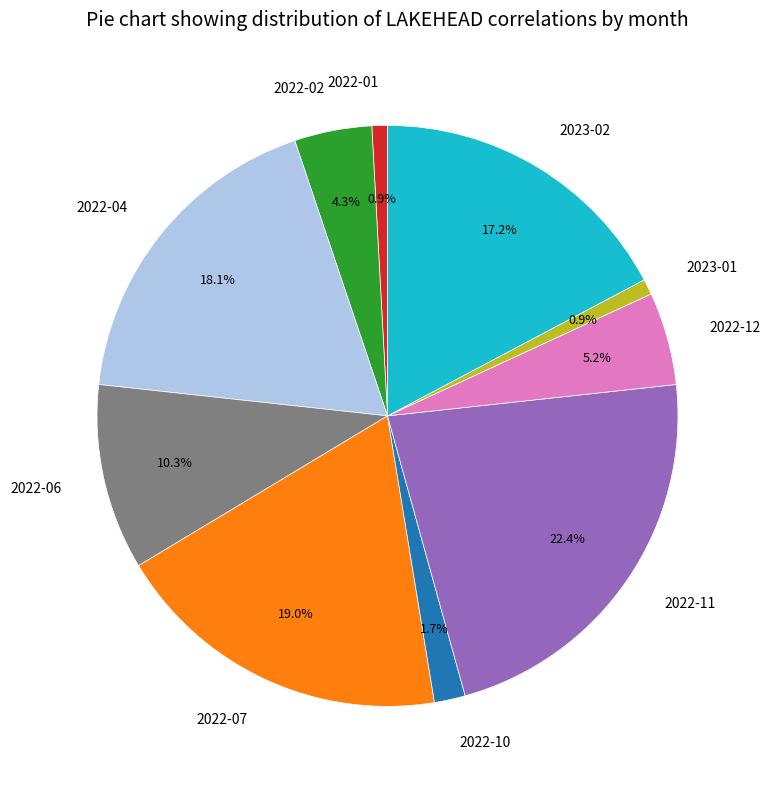

Approximately how many times larger is the value at 2023-02 compared to 2022-02?

4.0